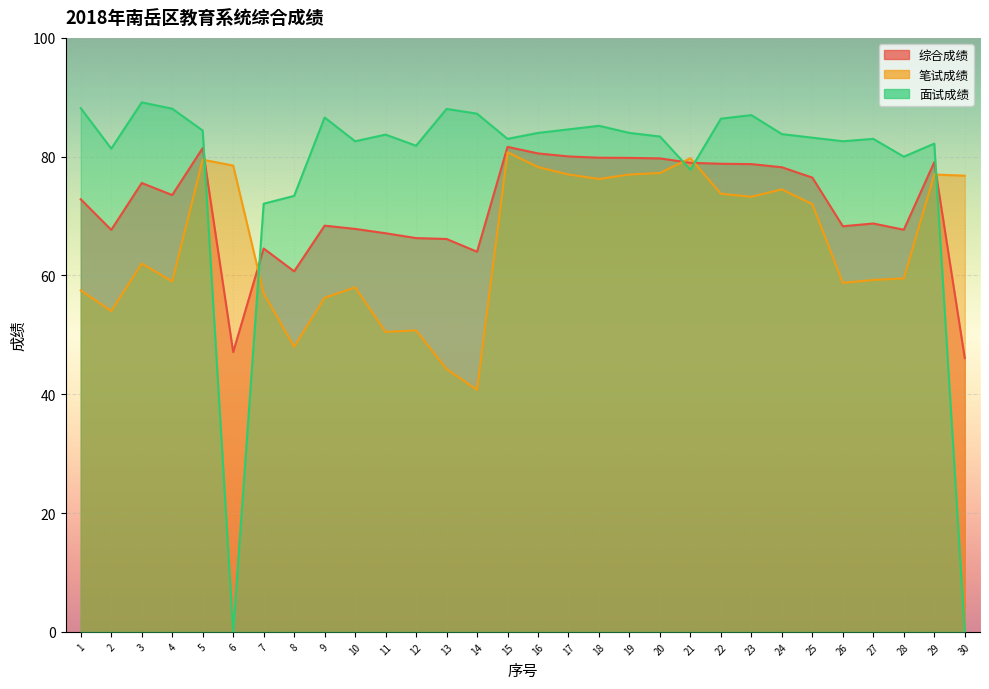

What is the difference between the 综合成绩 values at 9 and 1?

4.4